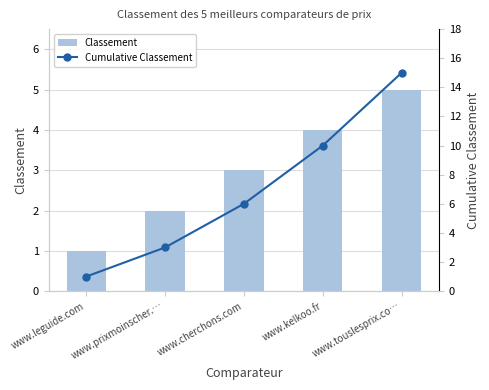

What is the average value of the Cumulative Classement series?

7